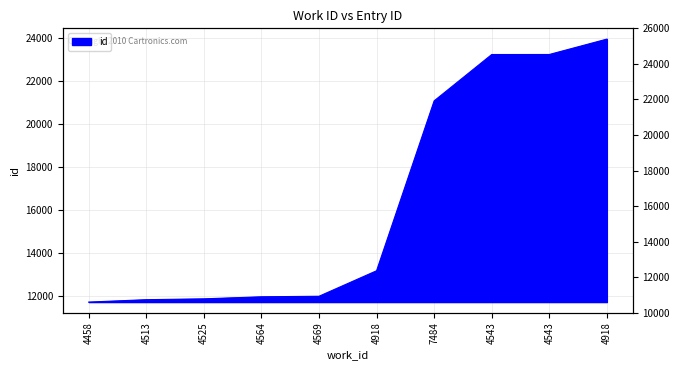

The value at 4525 is 7244. True or false?

False